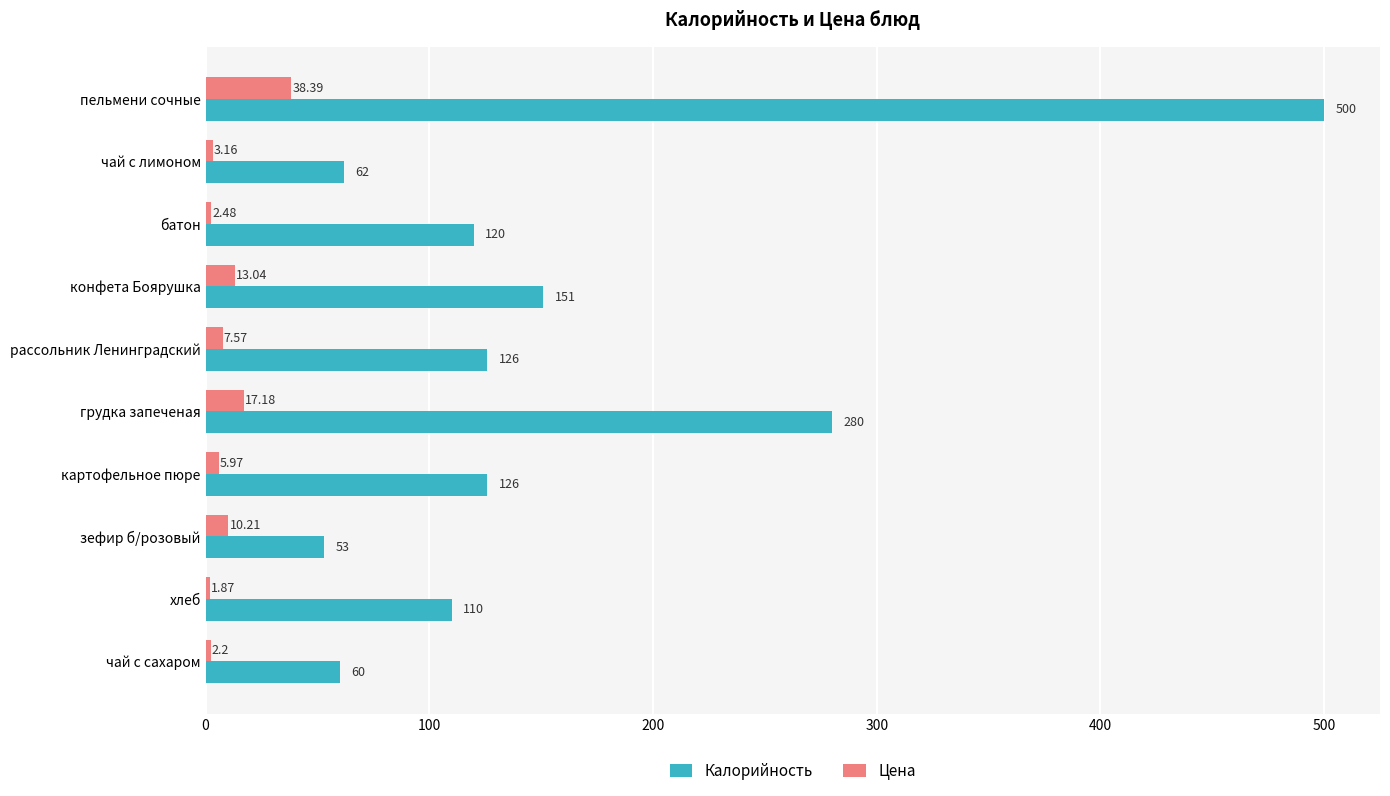

Which series changed the most between картофельное пюре and чай с сахаром?

Калорийность